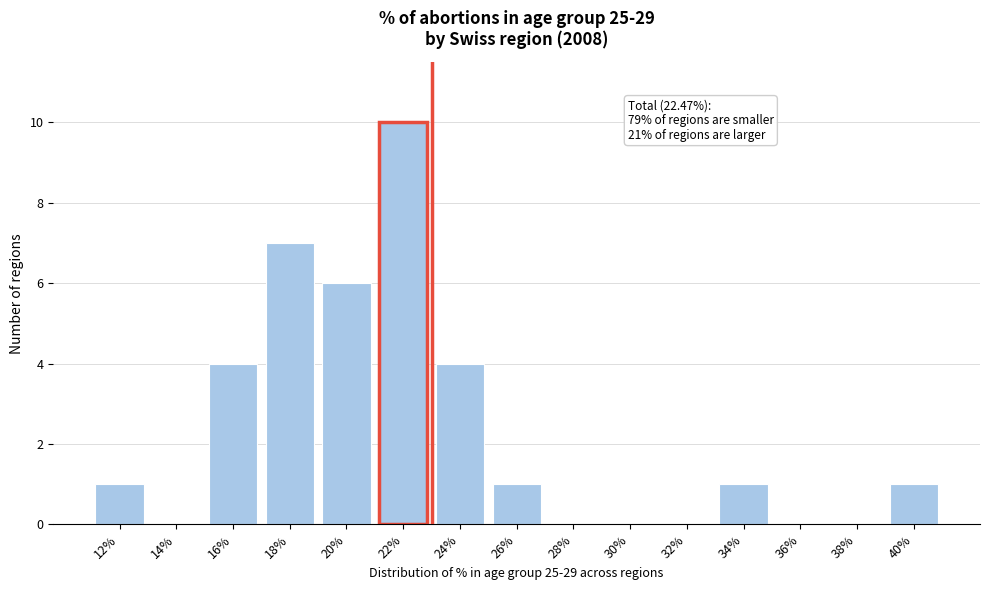

Reading left to right, extract all data points from this chart.

12%=1	14%=0	16%=4	18%=7	20%=6	22%=10	24%=4	26%=1	28%=0	30%=0	32%=0	34%=1	36%=0	38%=0	40%=1